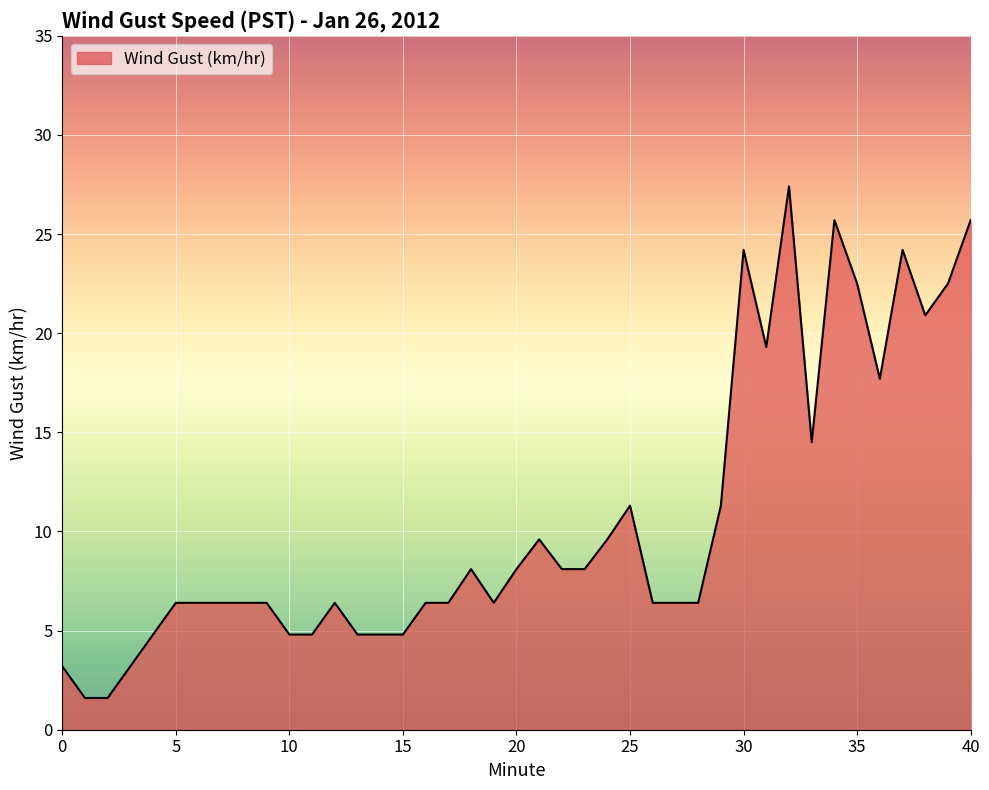

What is the difference between the maximum and minimum values?

25.8